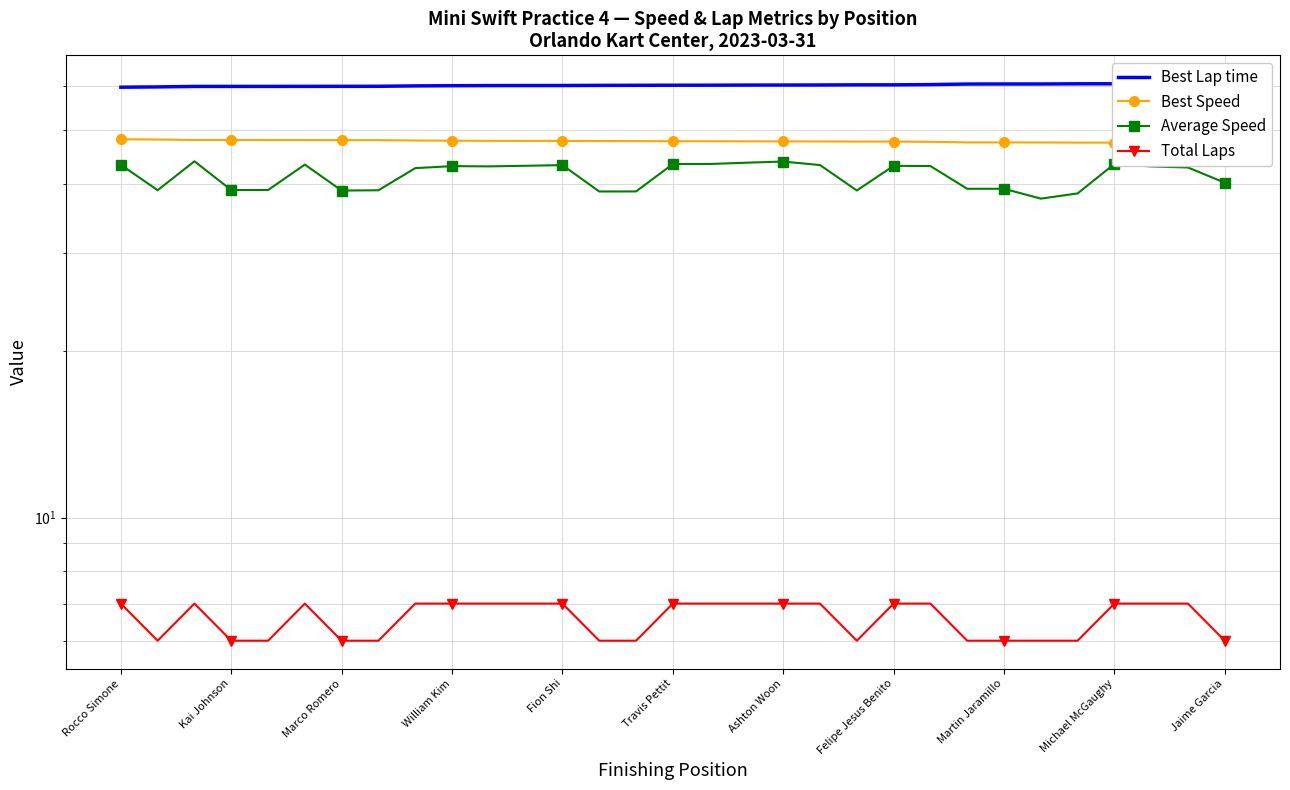

At which label does Average Speed first exceed 43?

Rocco Simone